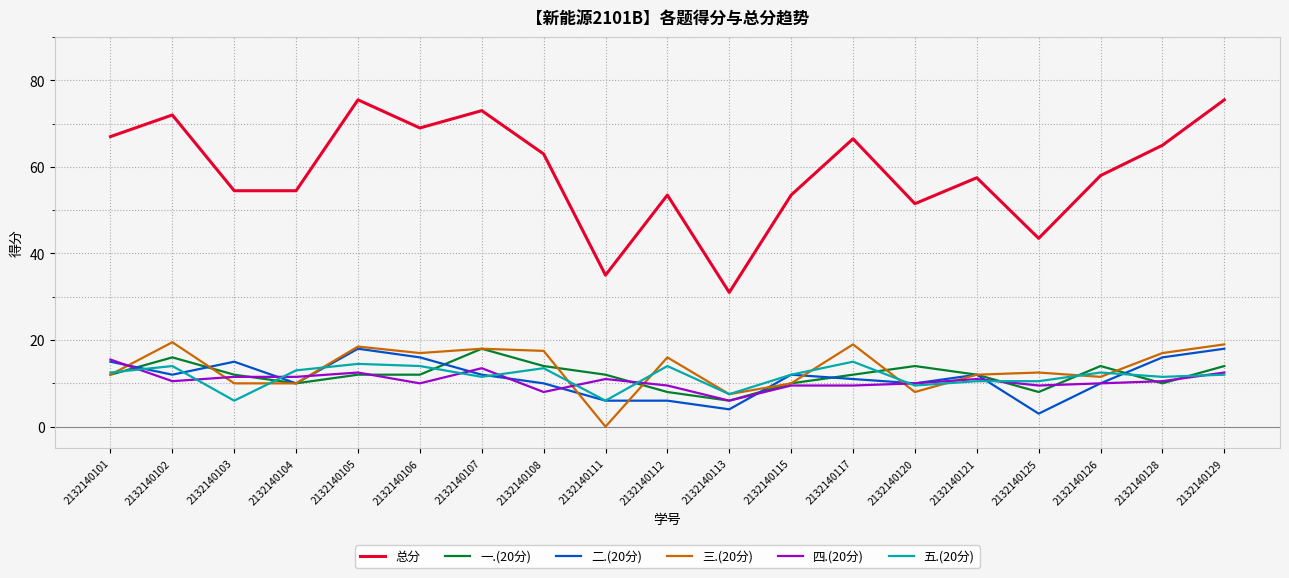

Which series has the largest total across all categories?

总分